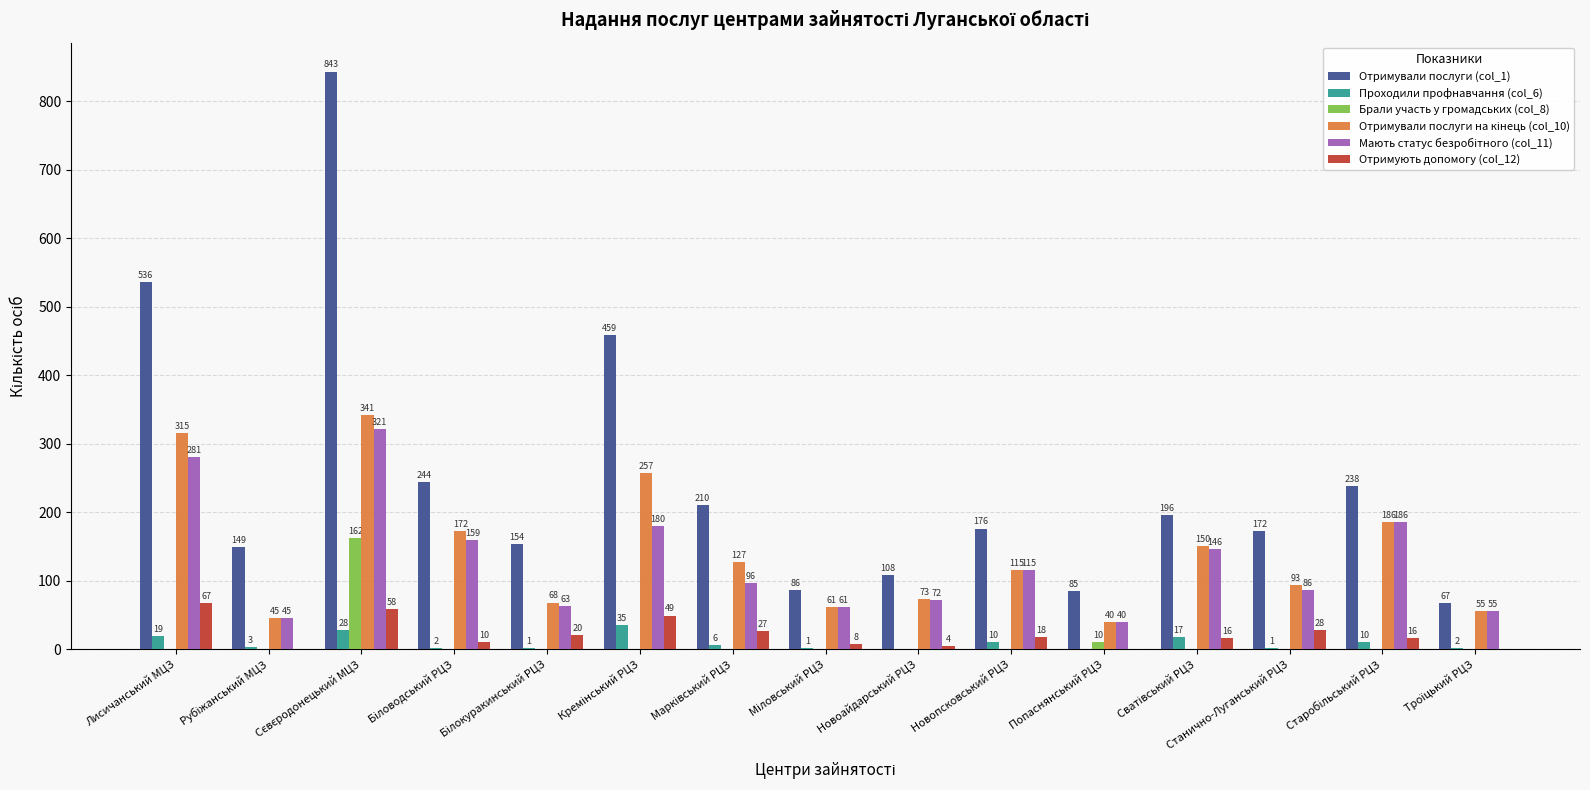

The Отримують допомогу (col_12) series shows 28 at Станично-Луганський РЦЗ. True or false?

True